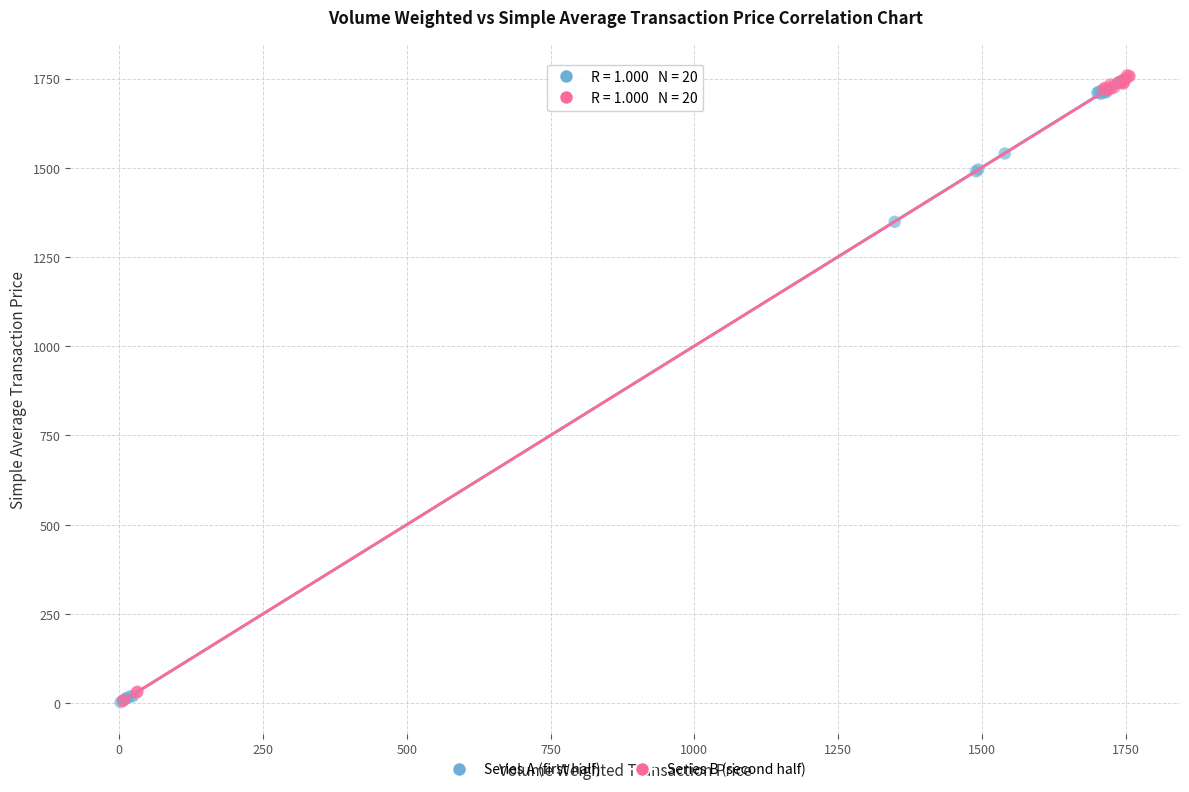

What are all the series names shown in the legend?

Series A (first half), Series B (second half)